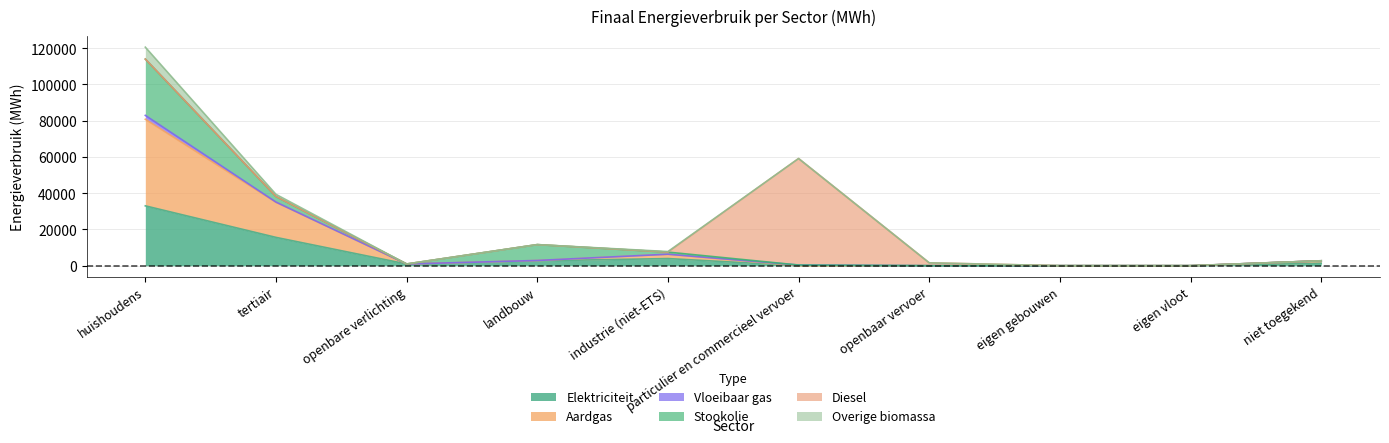

What position from the left is eigen gebouwen?

8